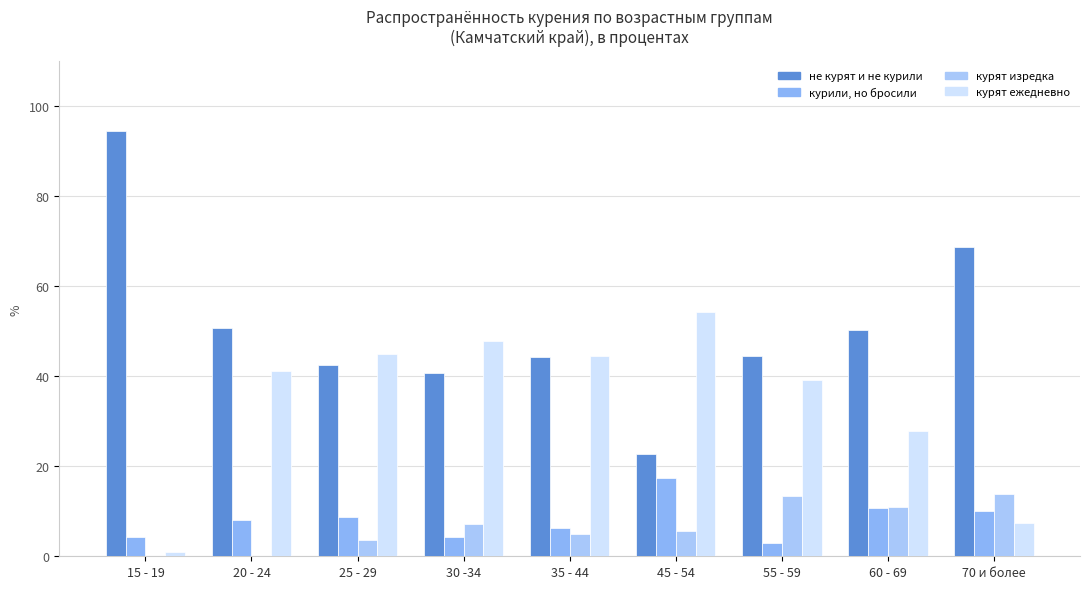

What is the label of the 3rd bar from the right?

55 - 59